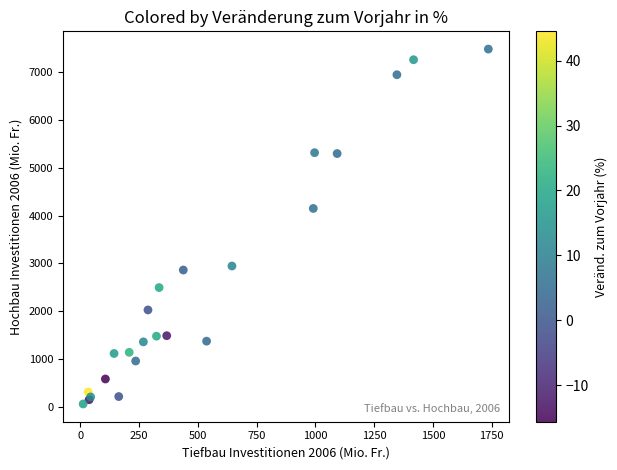

What Y value in the scatter plot is closest to 3770?

4147.9